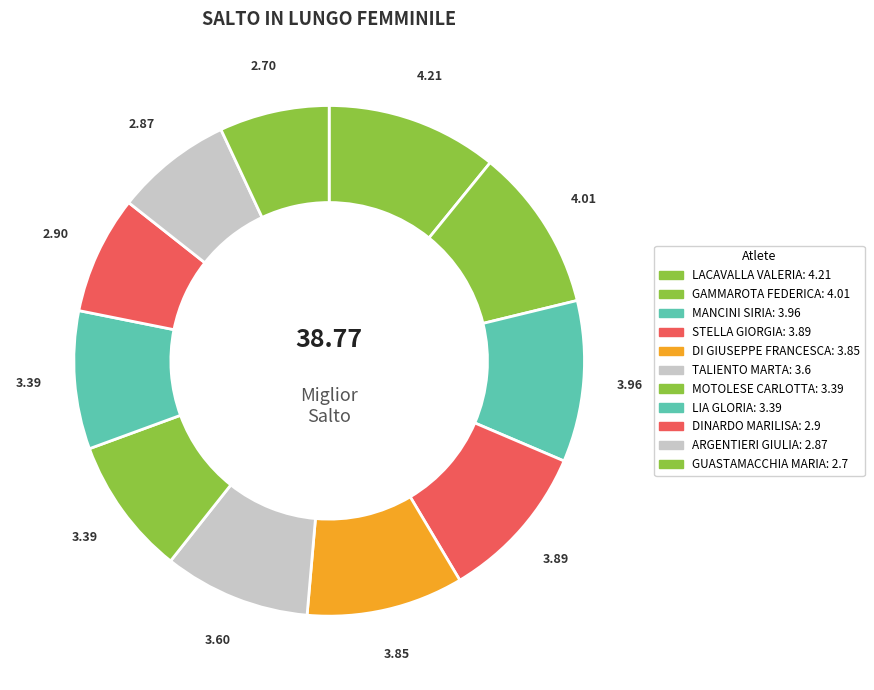

To the nearest percent, what percentage of the pie is GUASTAMACCHIA MARIA?

7%